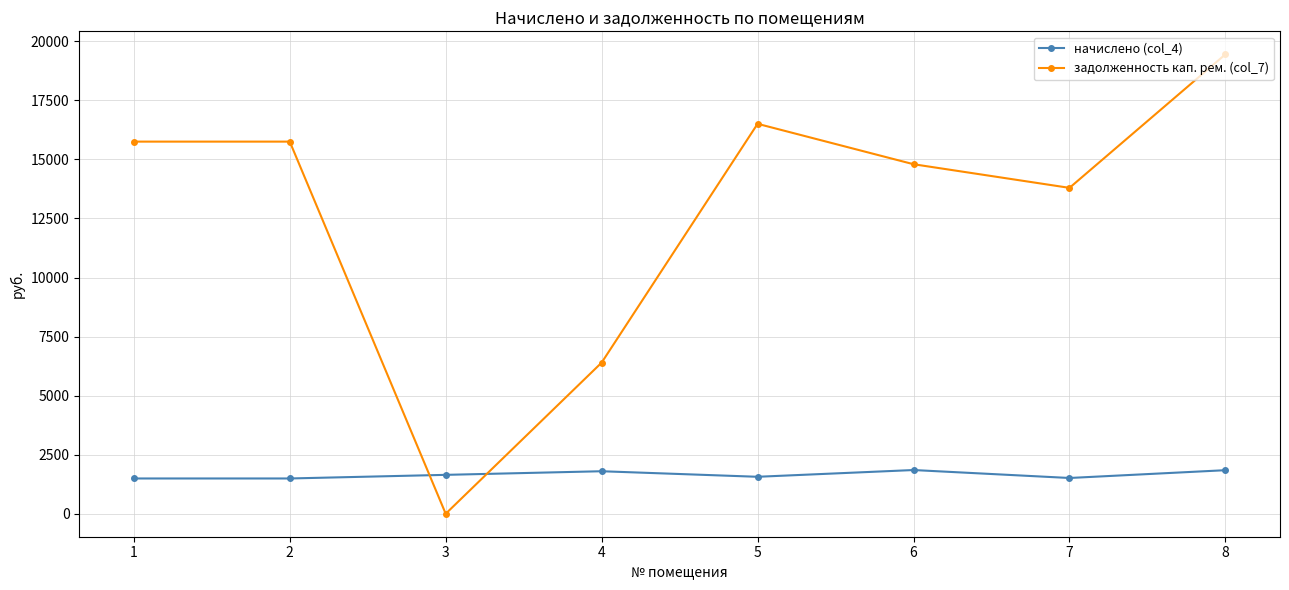

Where do задолженность кап. рем. (col_7) and начислено (col_4) first cross each other?

2 and 3